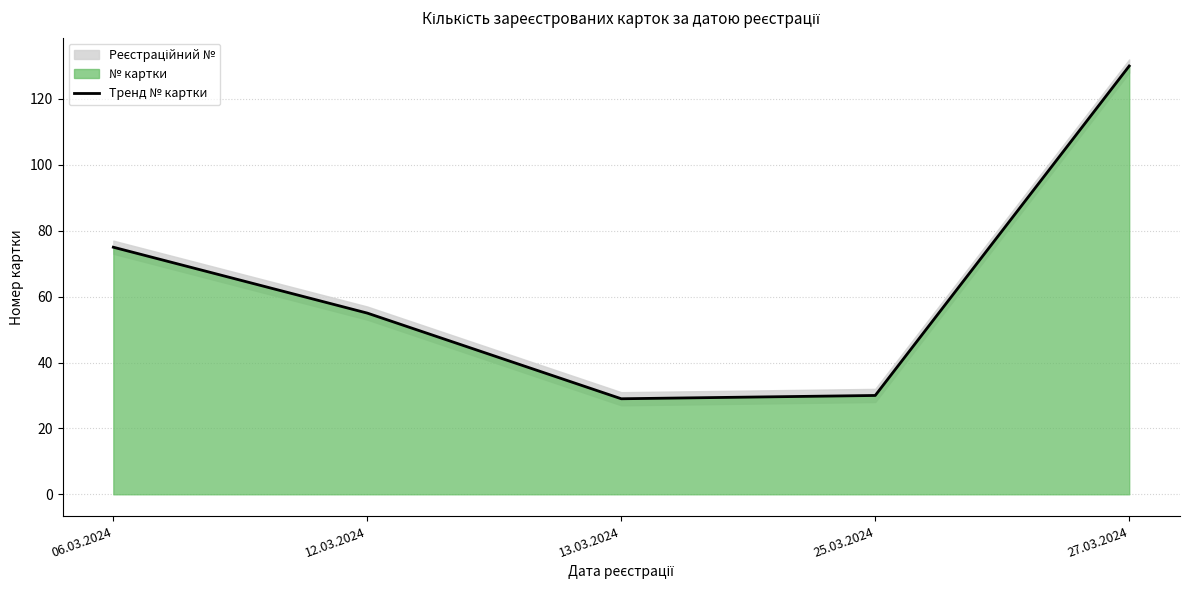

Which category has the lowest value across all series?

13.03.2024